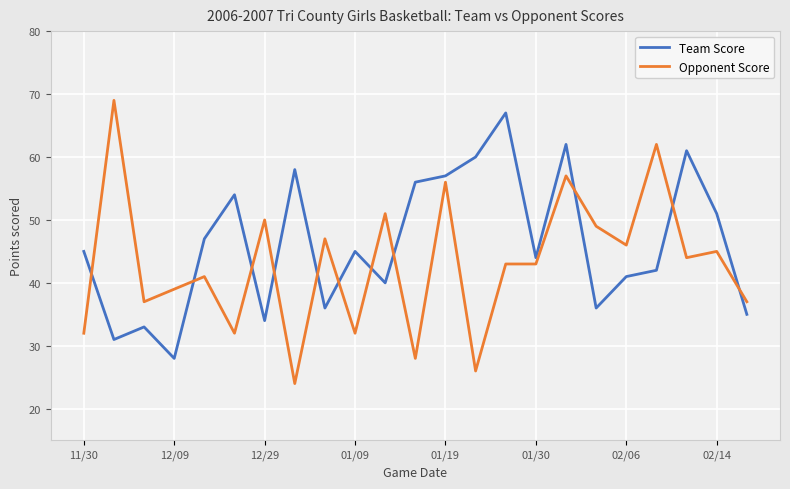

Does the chart have visible grid lines?

Yes